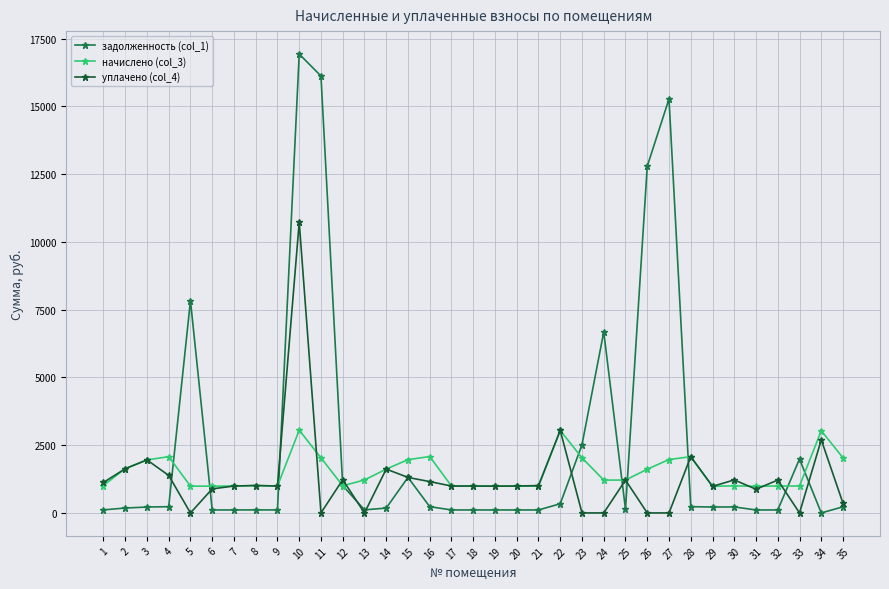

Where does the уплачено (col_4) series first go above 992?

1